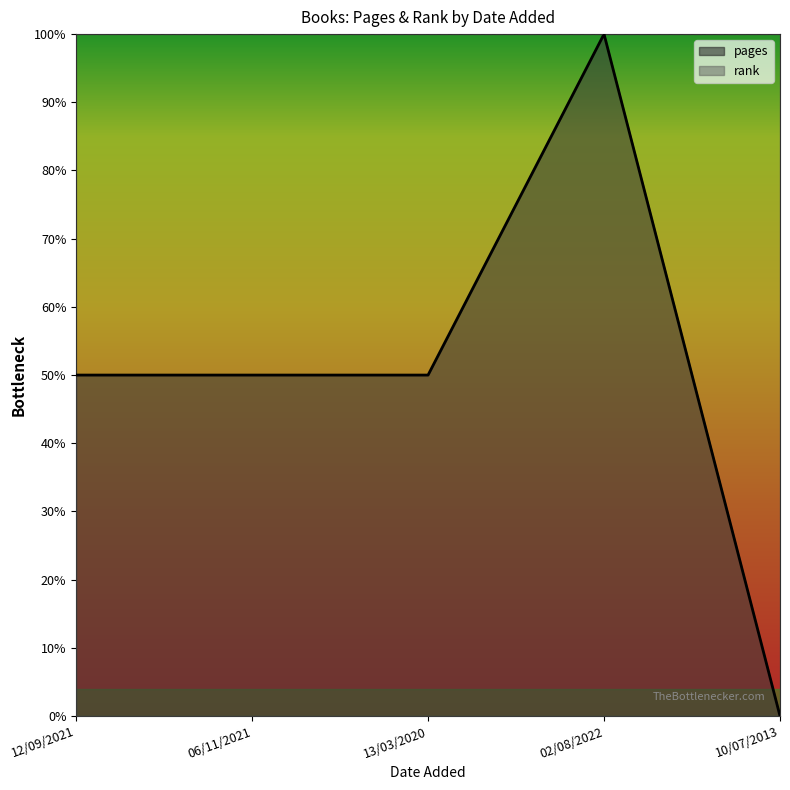

What is the difference between the second highest and minimum values?

0.5